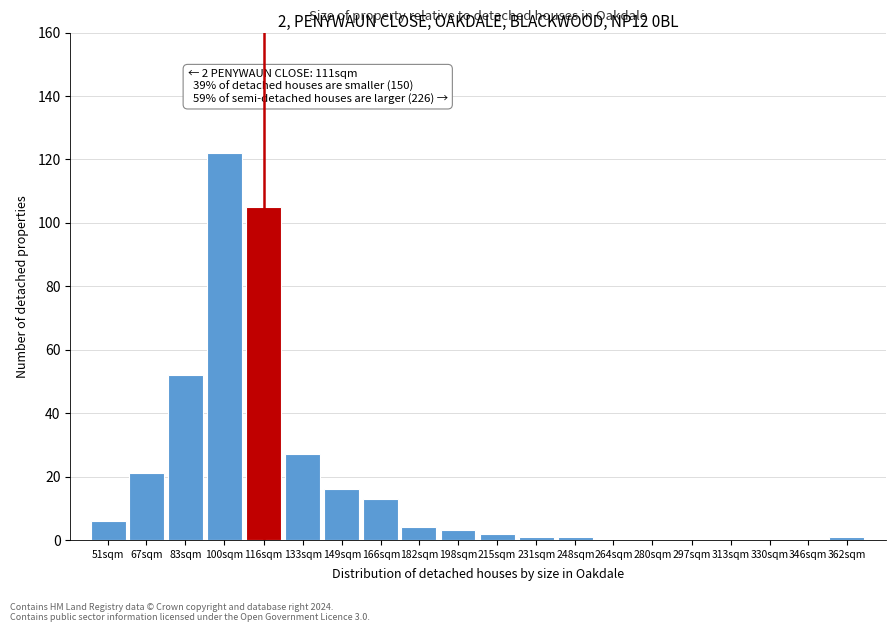

Reading right to left, what are all the values shown in this chart?

362sqm=1	346sqm=0	330sqm=0	313sqm=0	297sqm=0	280sqm=0	264sqm=0	248sqm=1	231sqm=1	215sqm=2	198sqm=3	182sqm=4	166sqm=13	149sqm=16	133sqm=27	116sqm=105	100sqm=122	83sqm=52	67sqm=21	51sqm=6